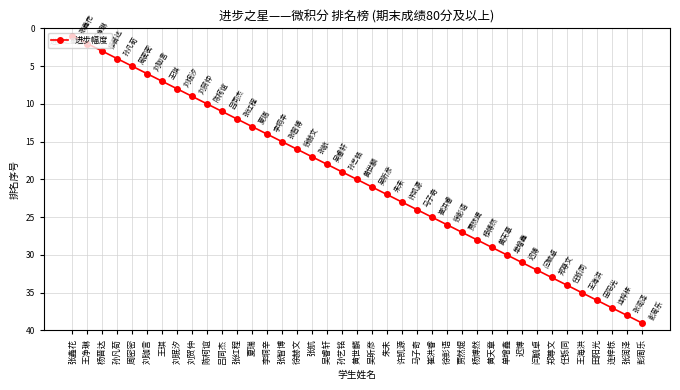

The chart shows a value of 25 at 张智博. True or false?

False